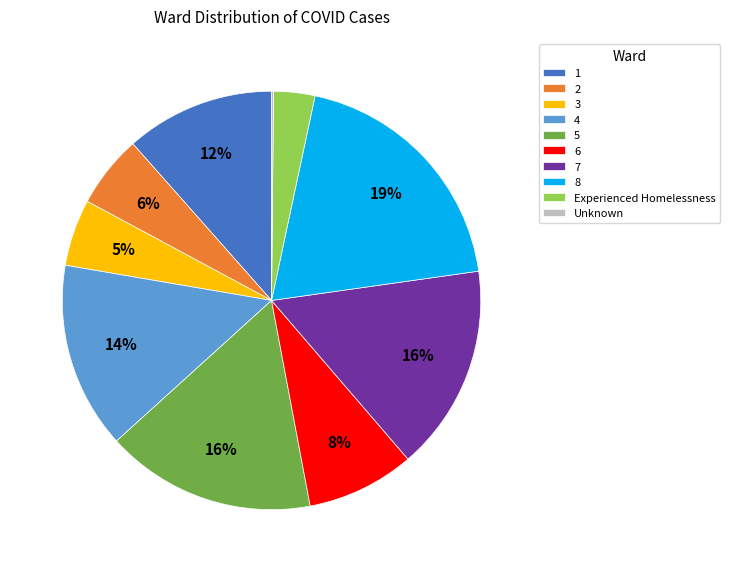

What is the largest slice in the pie chart?

8